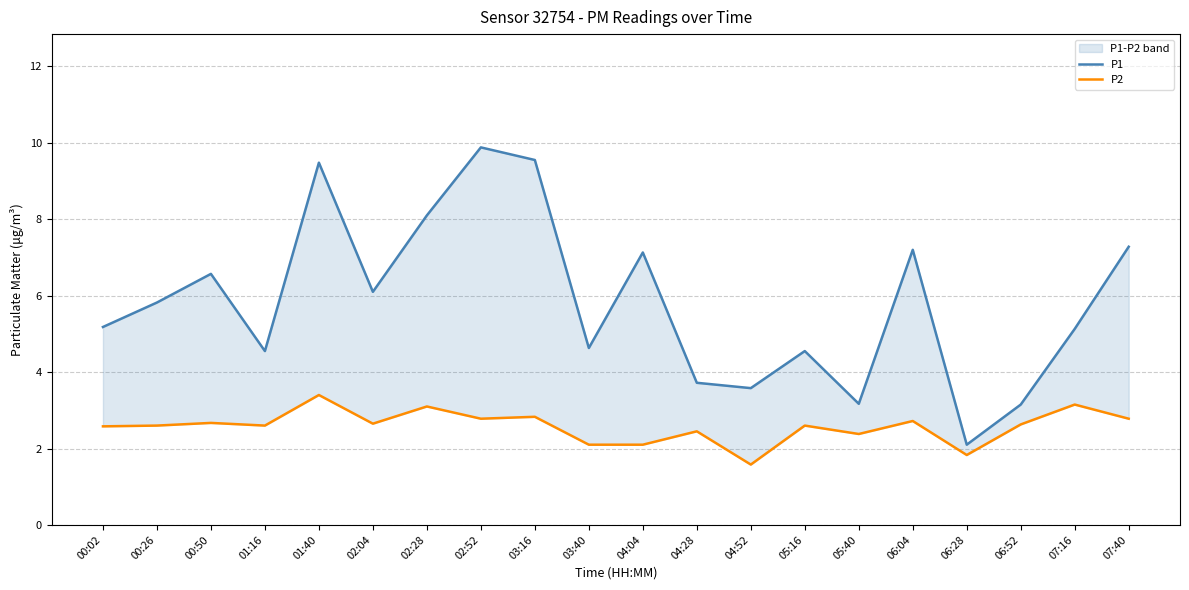

Read the P2 value at 00:26.

2.6